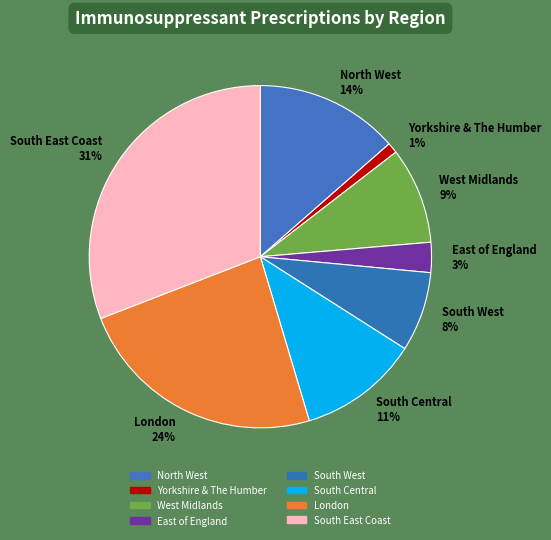

What percentage is the South East Coast slice, to the nearest percent?

31%